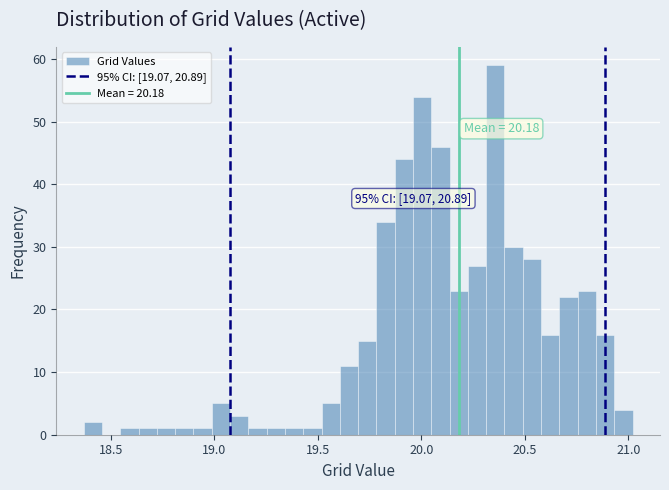

Read against the x-axis, roughly where is the centre of the tallest bar?

20.35